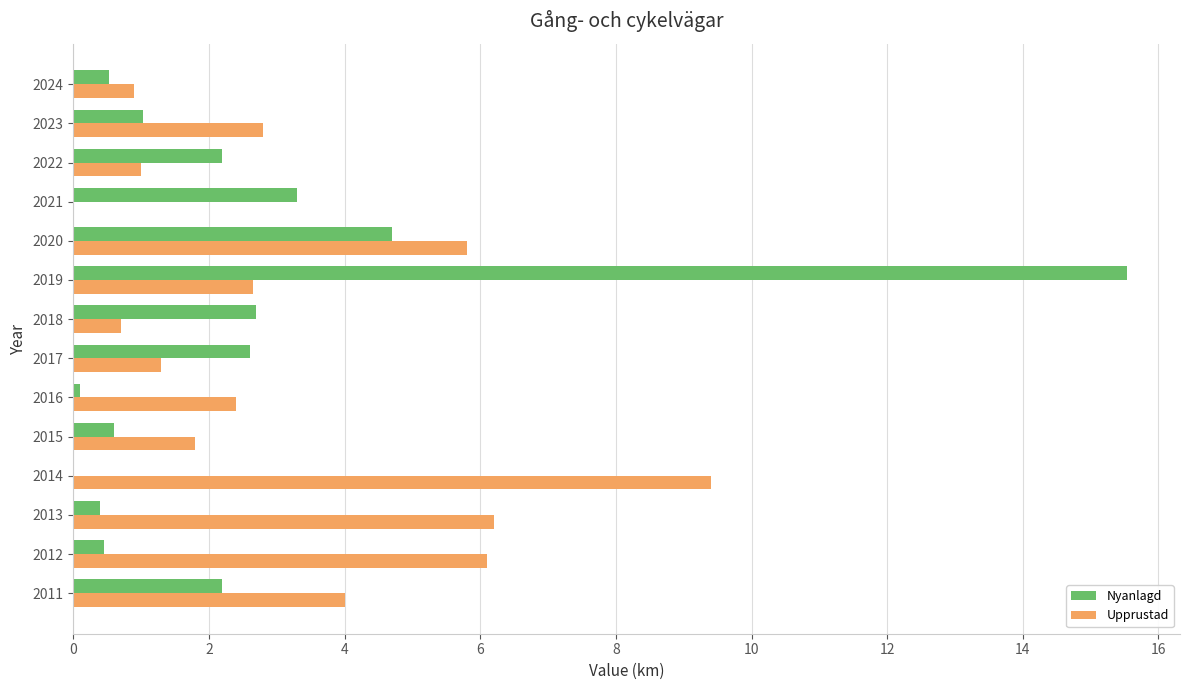

What is the sum of all Upprustad values?

45.0